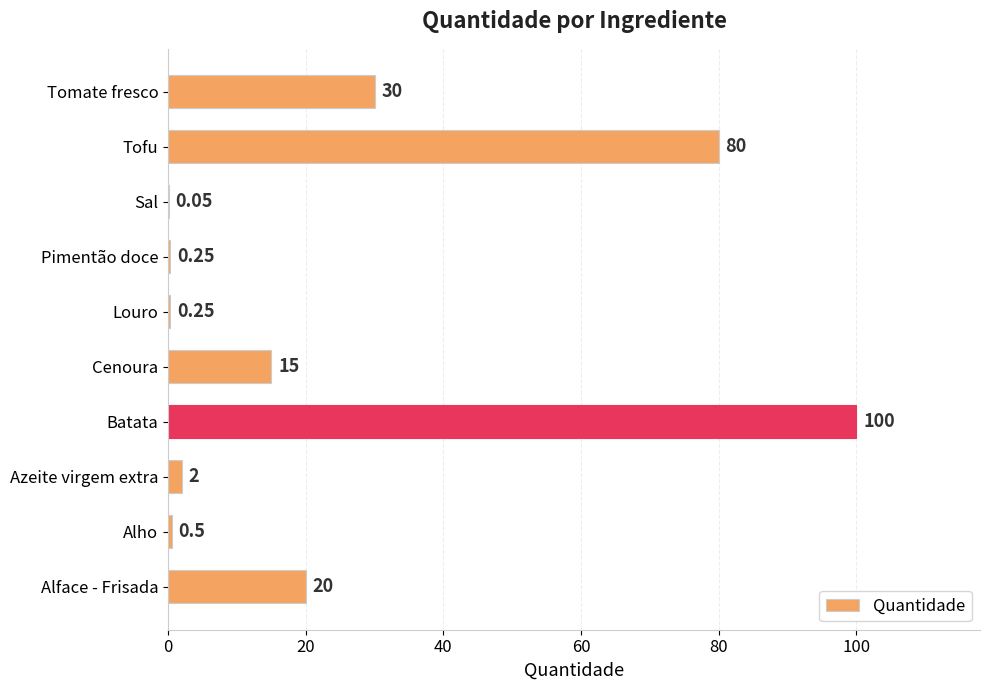

At which label is the value closest to 50?

Tomate fresco